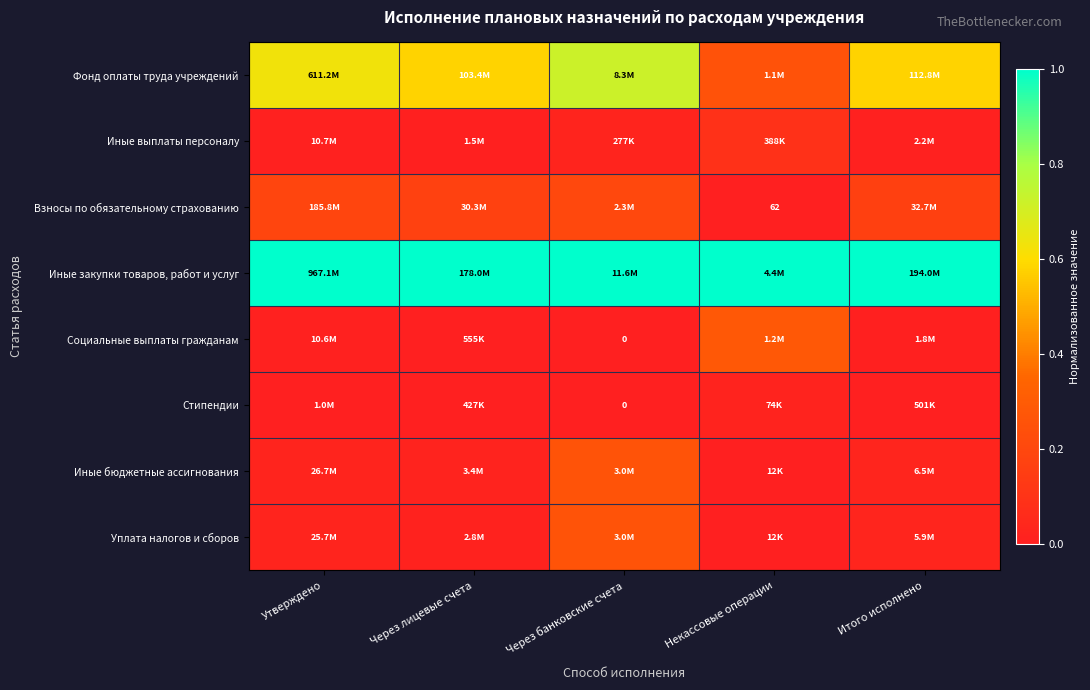

Between Некассовые операции and Итого исполнено, which is larger?

Итого исполнено